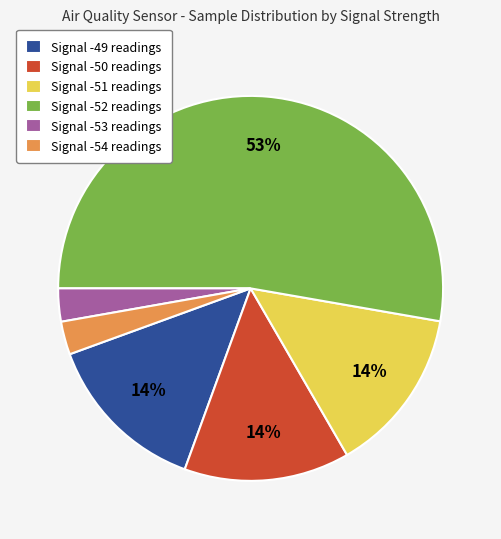

To the nearest percent, what portion does Signal -53 readings represent?

3%